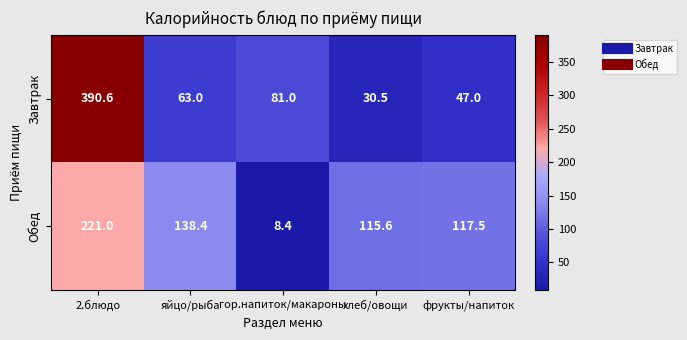

What is the minimum value shown in the chart?

8.4